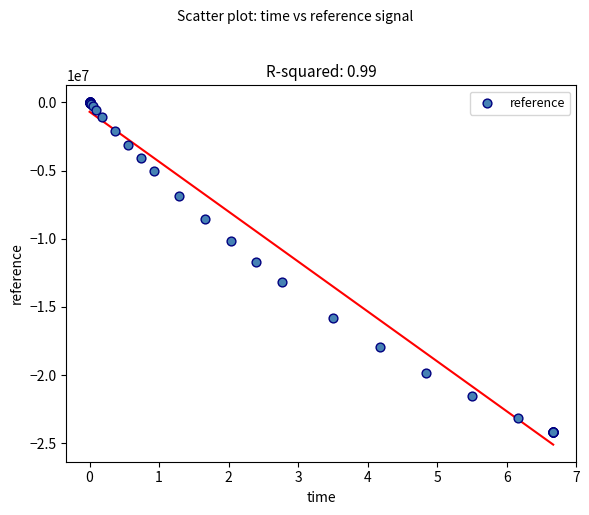

What Y value in the scatter plot is closest to -12094711?

-11697025.0